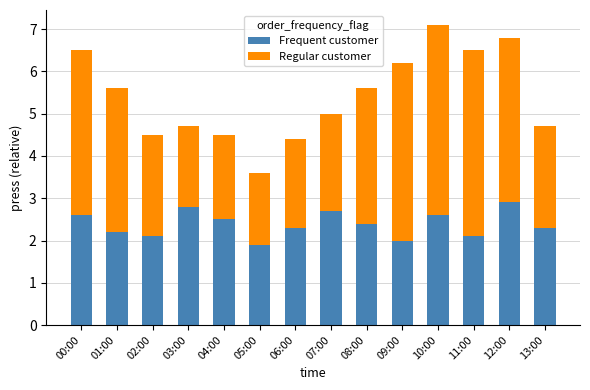

How many bars are there in total?

14